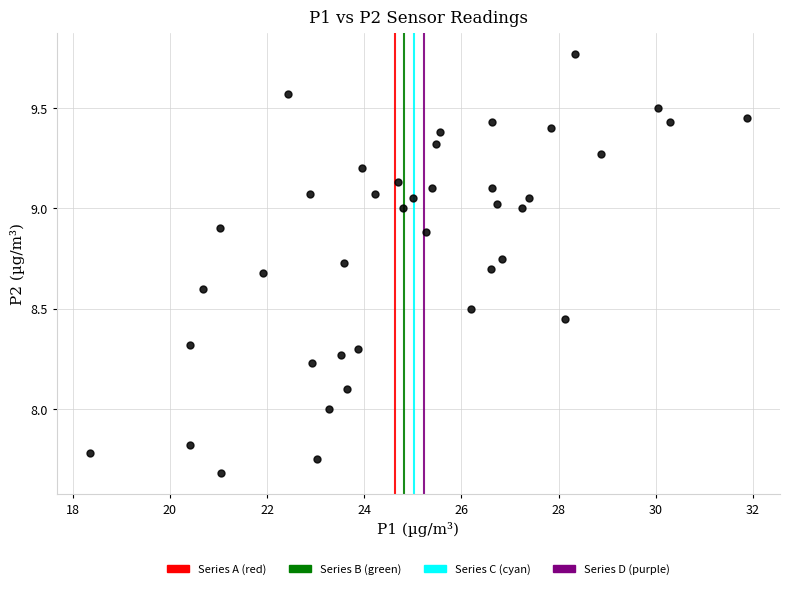

What is the range of X values (max minus min)?

13.5